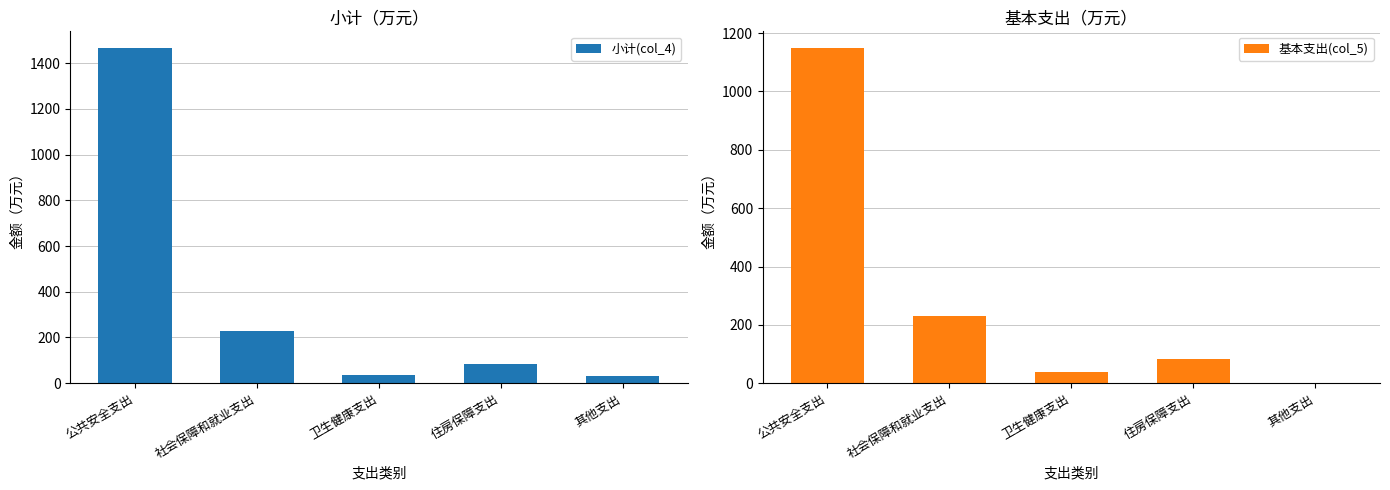

Rank the series by their average value, from lowest to highest.

基本支出(col_5), 小计(col_4)